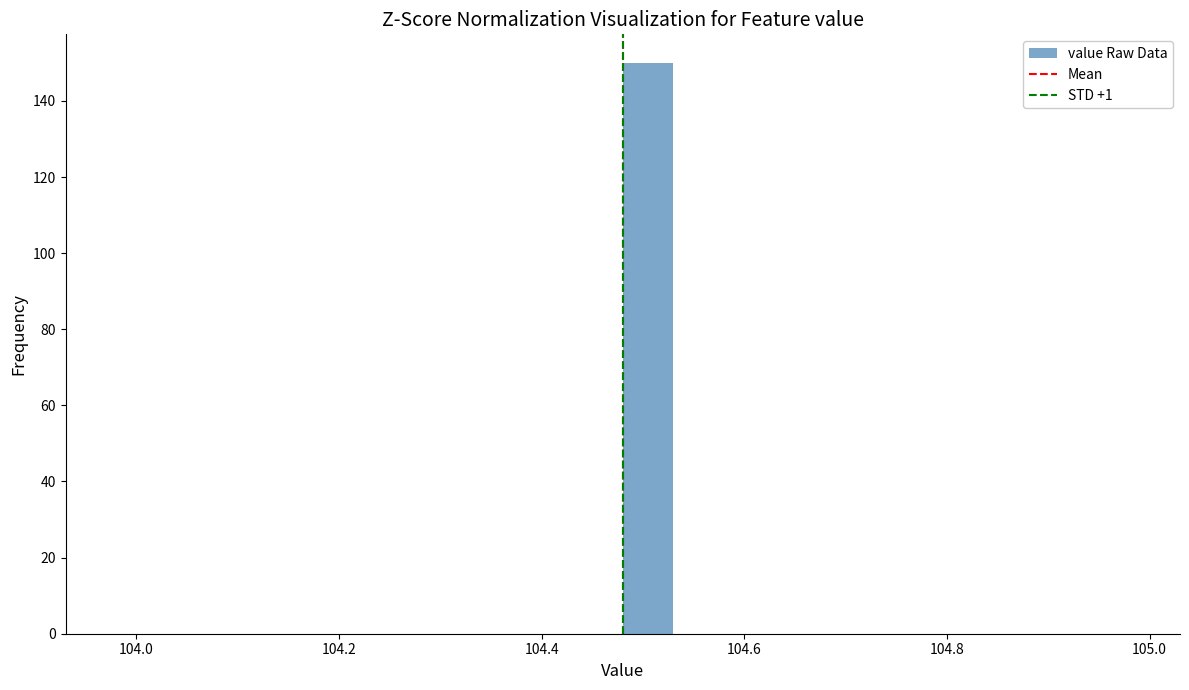

Around what value on the x-axis is the tallest bar? Give the approximate position of its centre, as read against the axis.

104.50